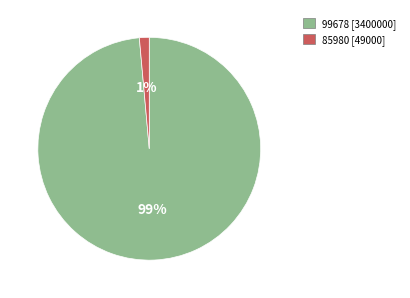

To the nearest percent, what is the average slice percentage?

50%